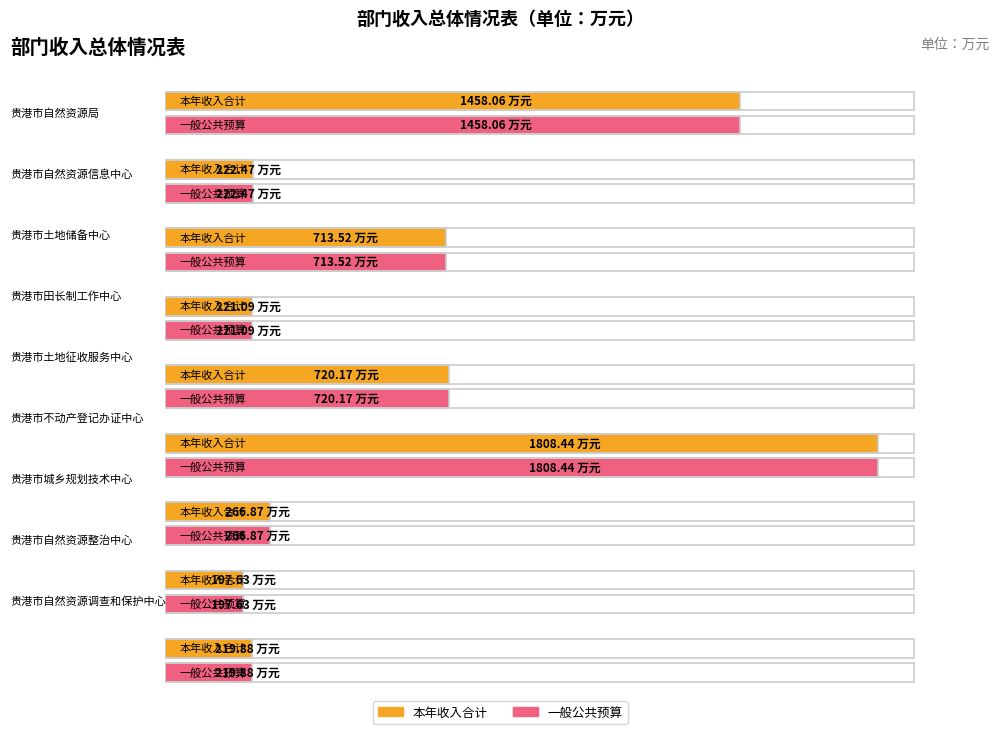

What is the average value of the 一般公共预算 series?

647.6